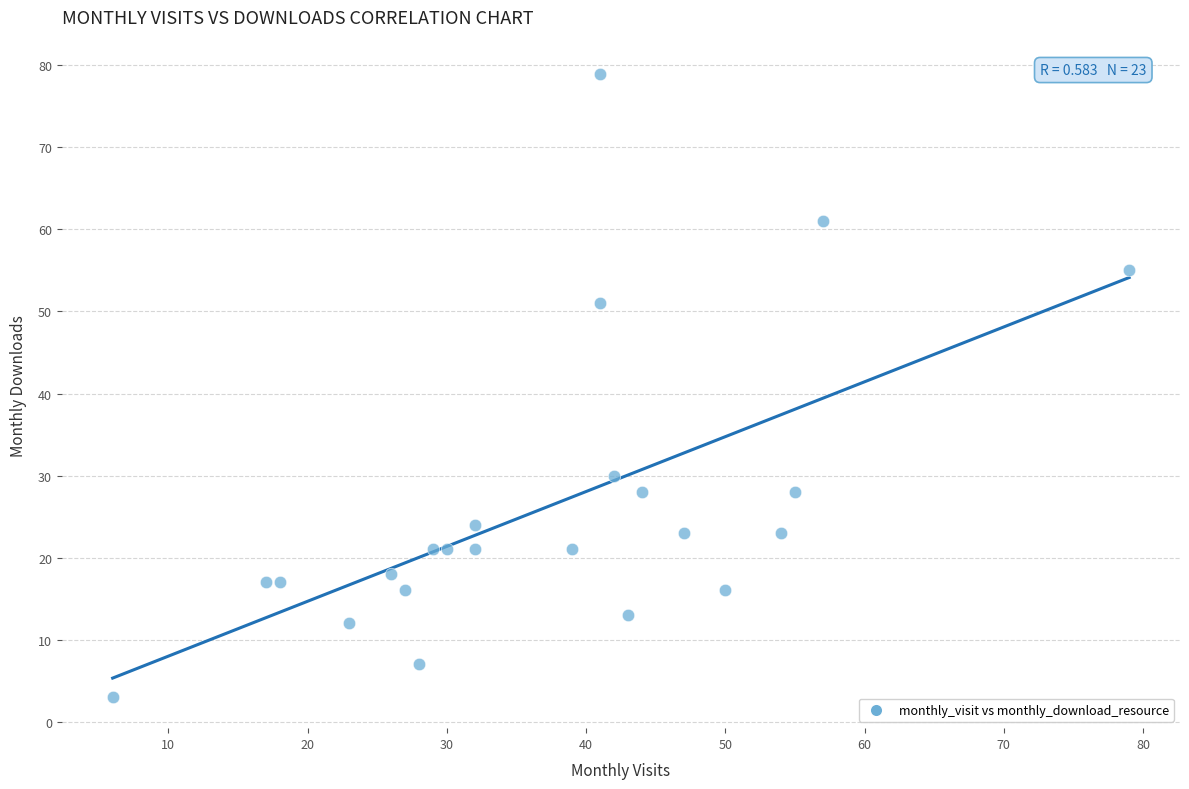

What Y value in the scatter plot is closest to 41?

51